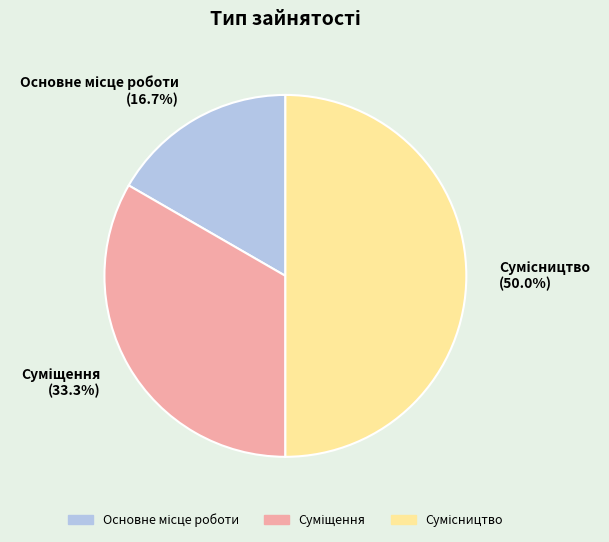

Which slice is the smallest?

Основне місце роботи